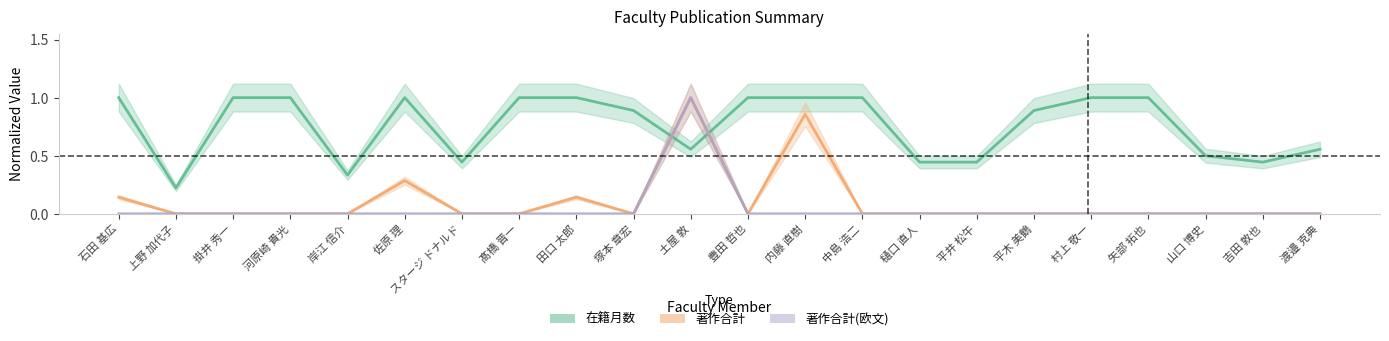

What is the label of the 10th point from the right?

内藤 直樹